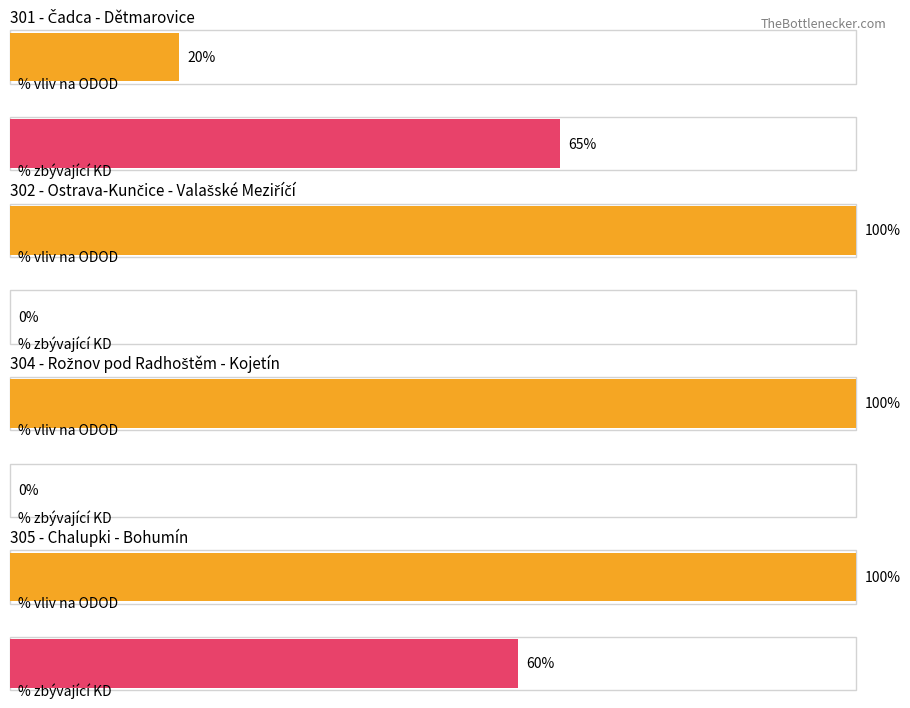

Which series has the largest range (max minus min)?

% vliv na ODOD